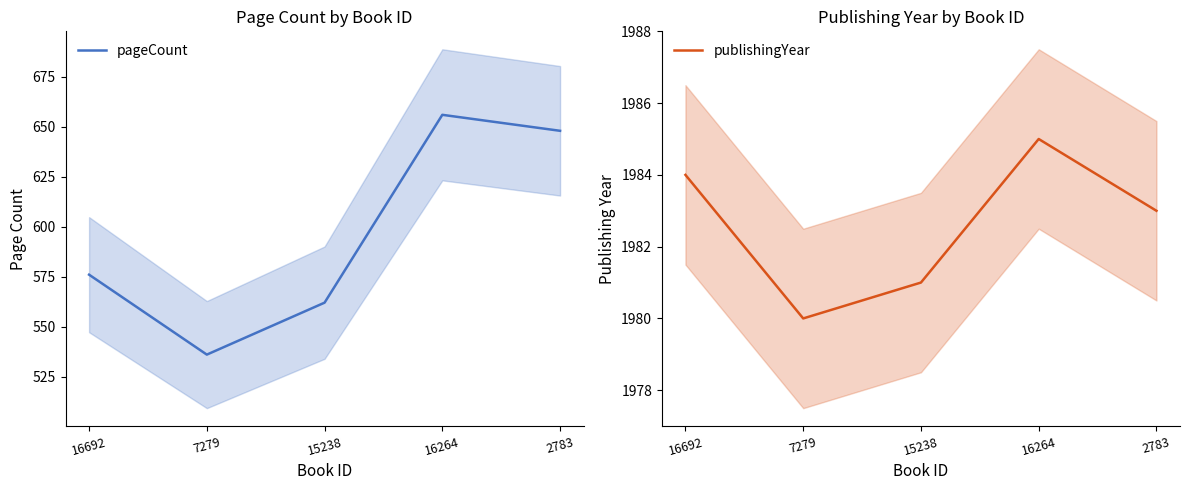

True or false: publishingYear and pageCount intersect in this chart.

False